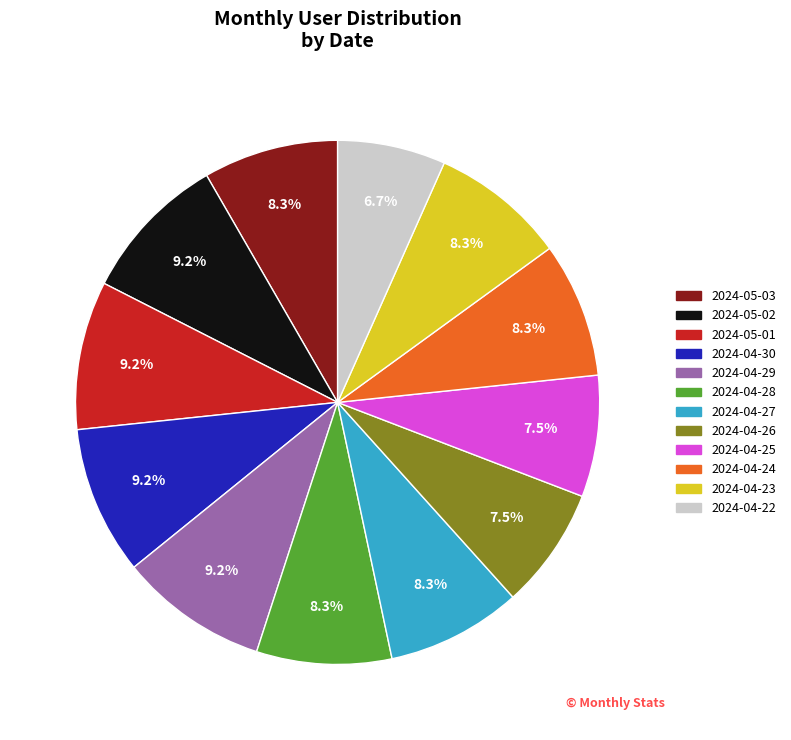

The 2024-05-03 slice represents 8% of the pie. True or false?

True